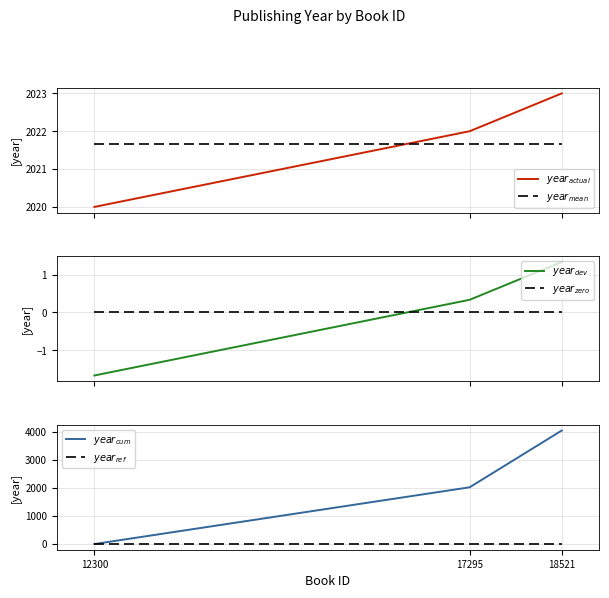

What is the average value of the $year_{mean}$ series?

2021.7